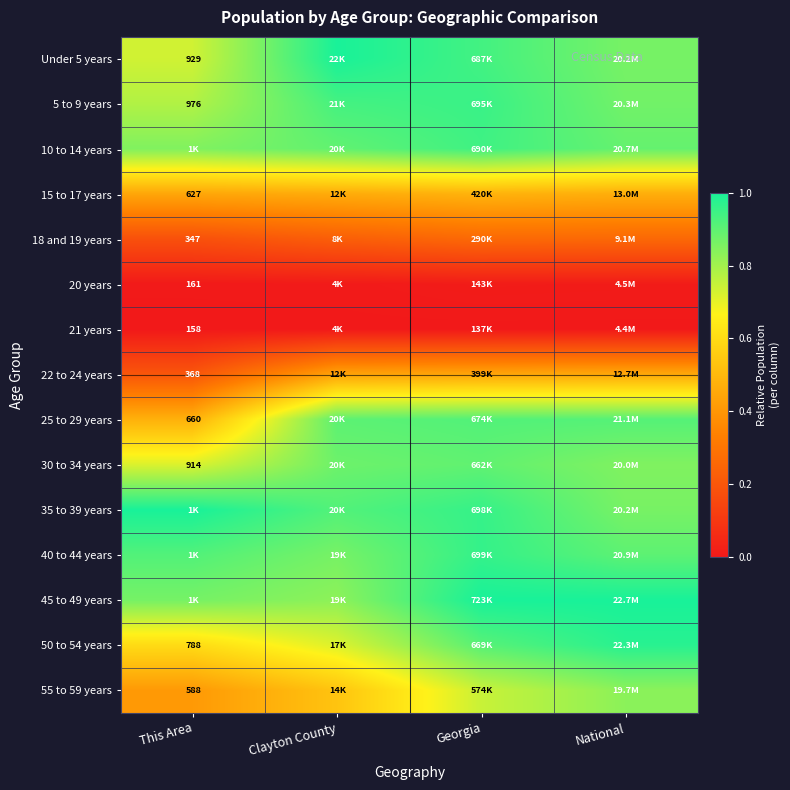

What is the maximum value shown in the chart?

1.0